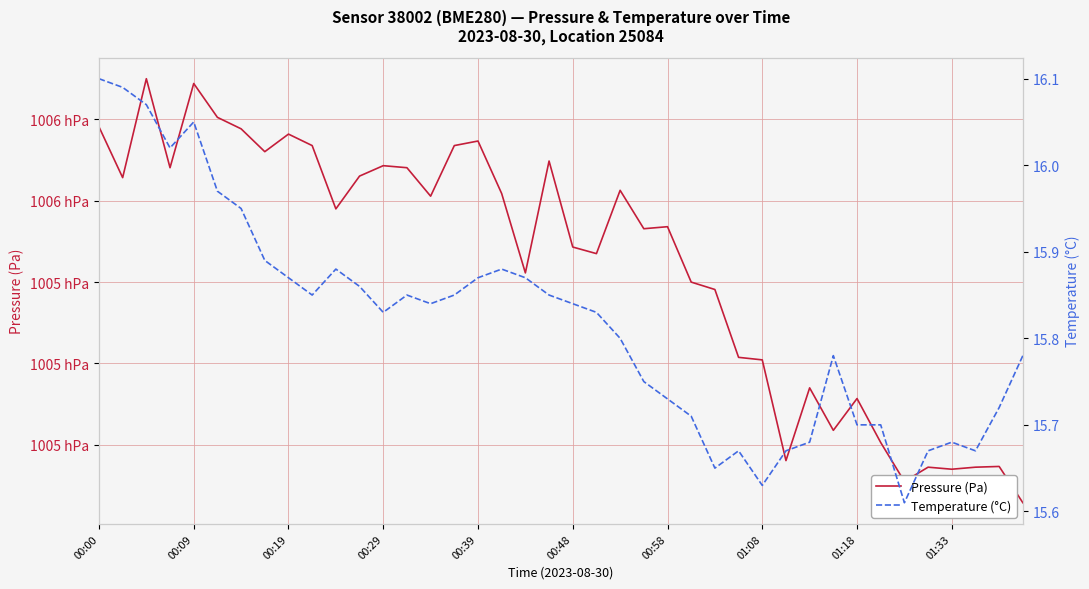

Where is Pressure (Pa) nearest to the value 100538?

26